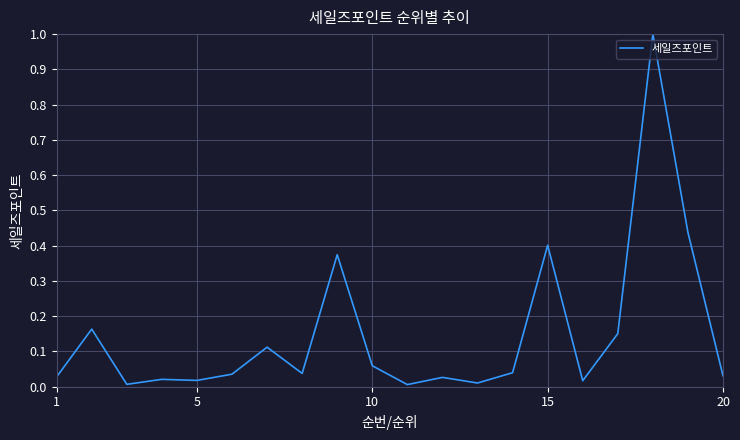

What is the difference between the maximum and minimum values?

1.0